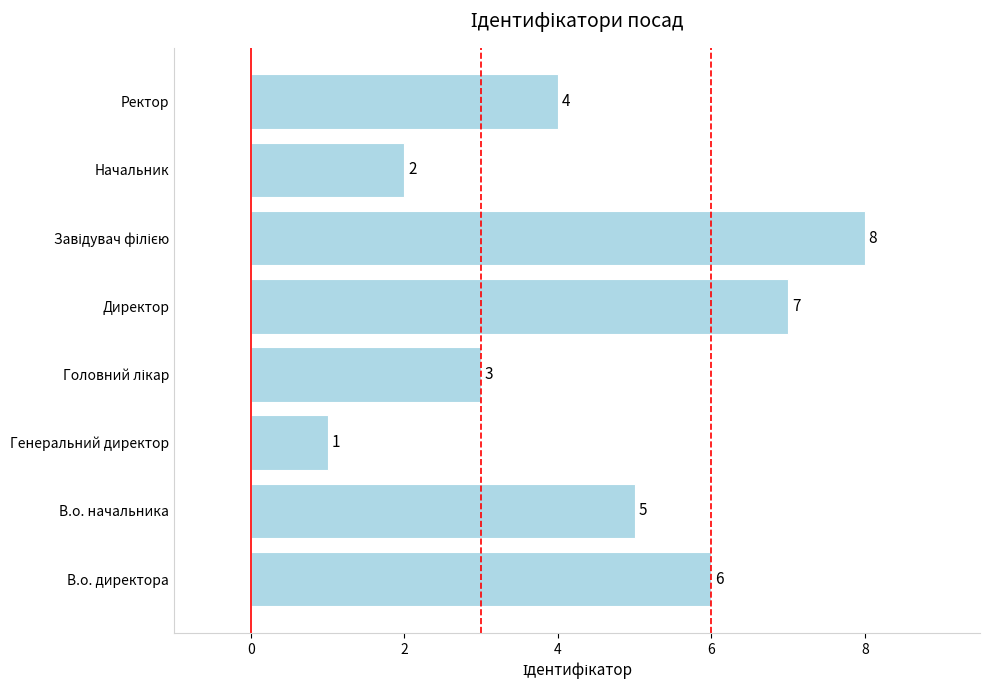

The value at В.о. начальника is 3. True or false?

False